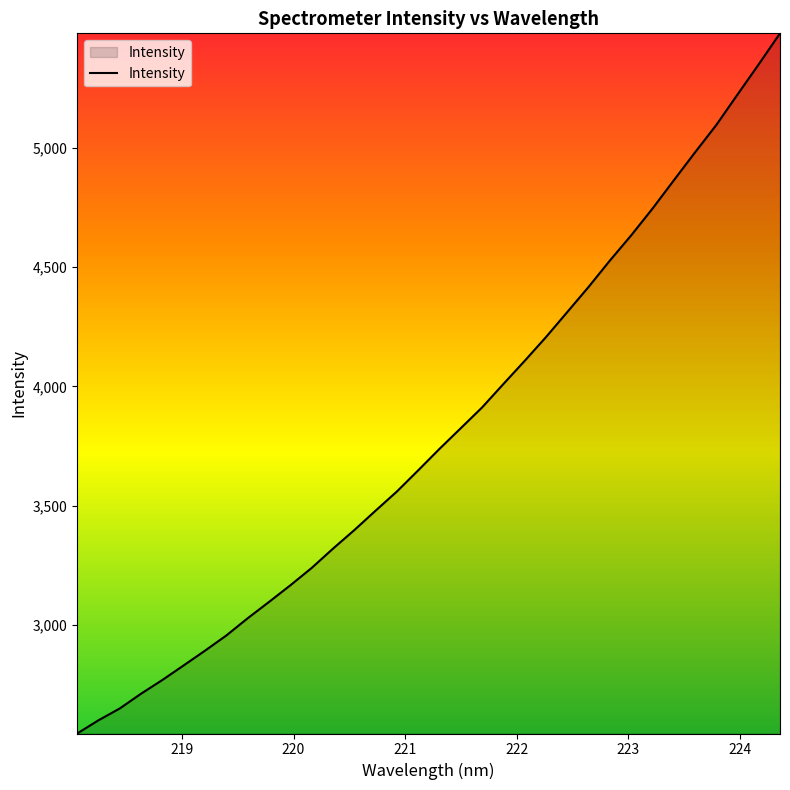

What is the difference between the maximum and second lowest values?

2881.4